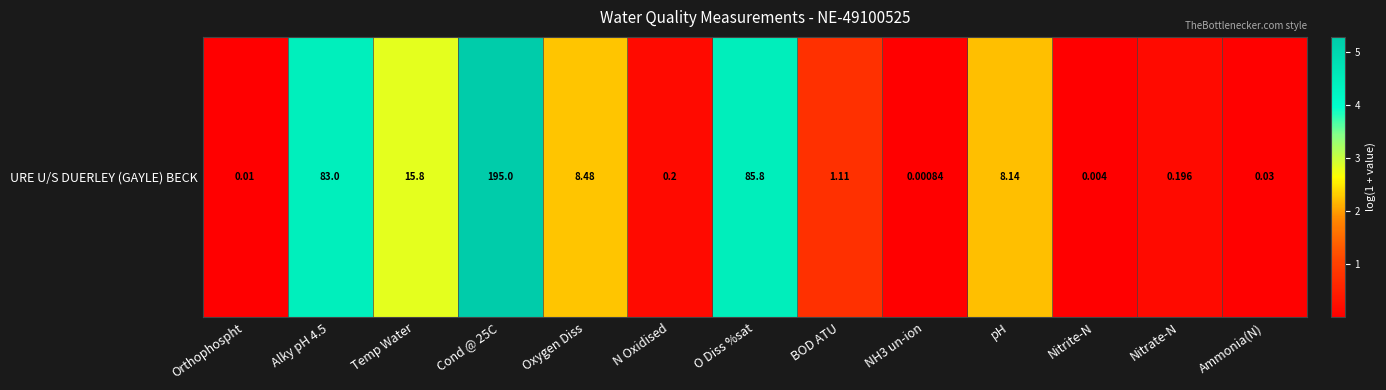

Which label corresponds to the smallest value in the chart?

NH3 un-ion